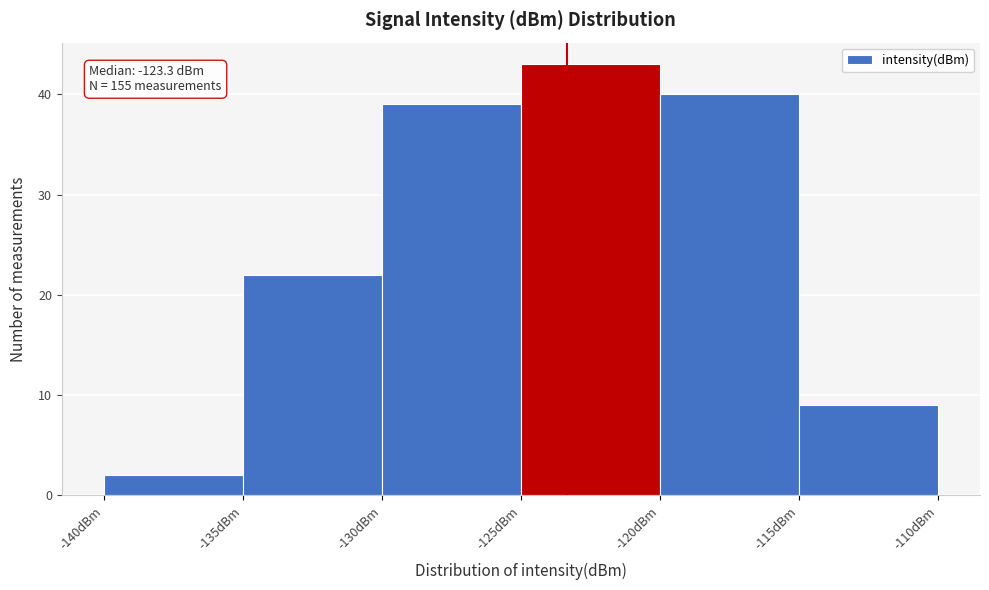

Over which range of the x-axis is the bar tallest?

-125 to -120